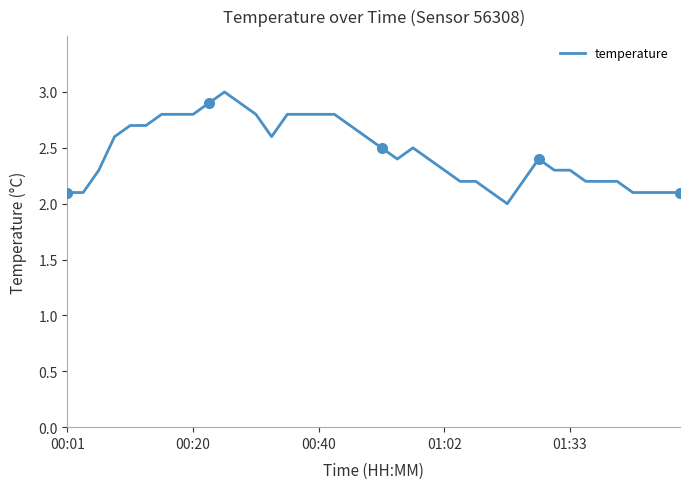

What position from the left is 35?

36